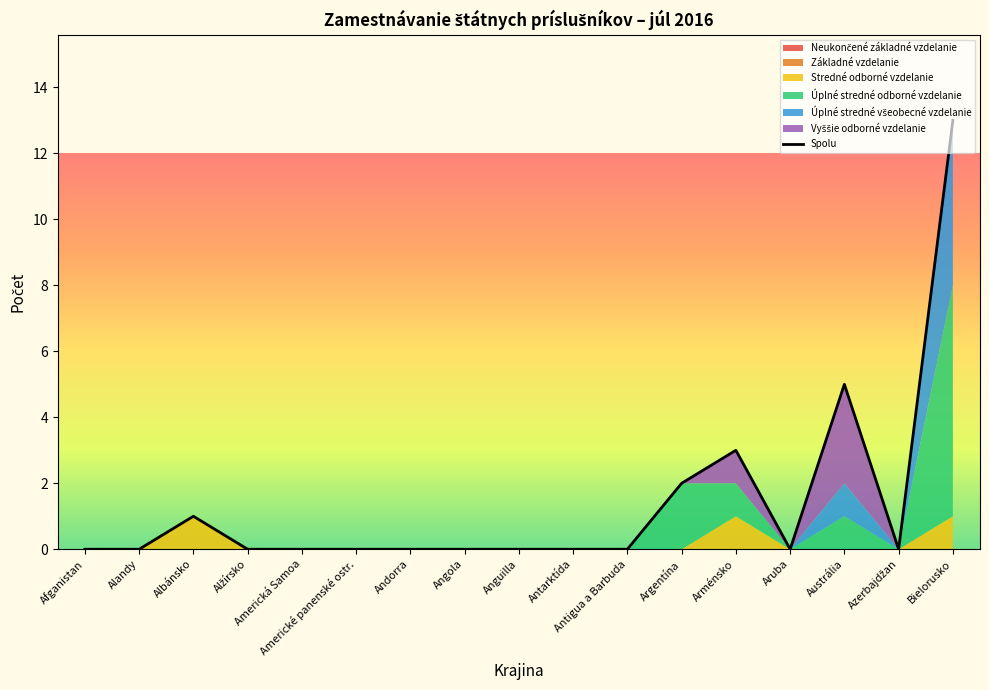

Which label corresponds to the largest value in the chart?

Bielorusko